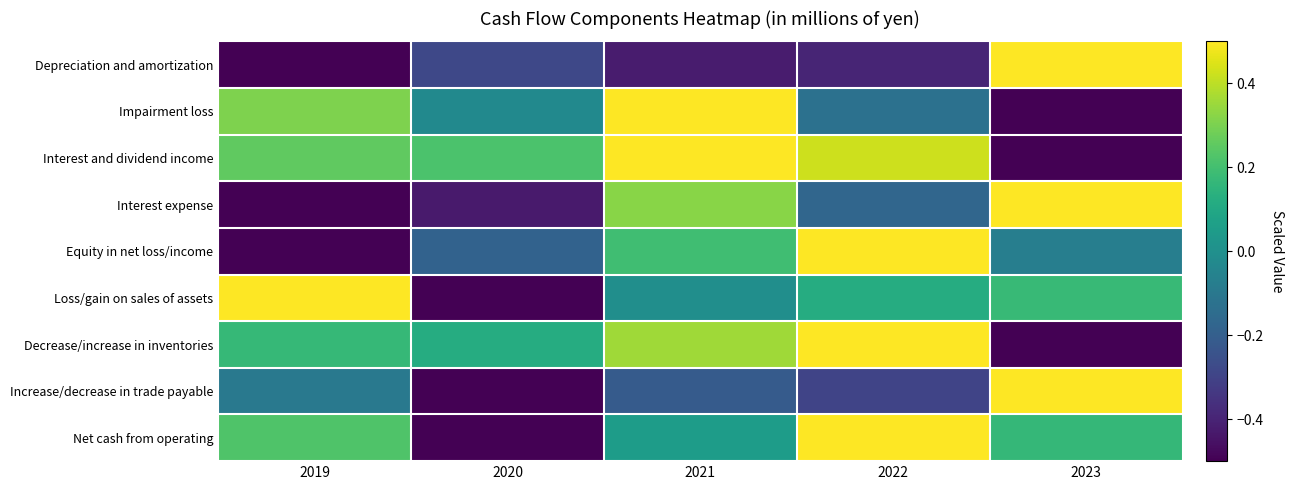

Rank the series at 2023 from lowest to highest value.

Impairment loss, Interest and dividend income, Decrease/increase in inventories, Equity in net loss/income, Net cash from operating, Loss/gain on sales of assets, Depreciation and amortization, Interest expense, Increase/decrease in trade payable